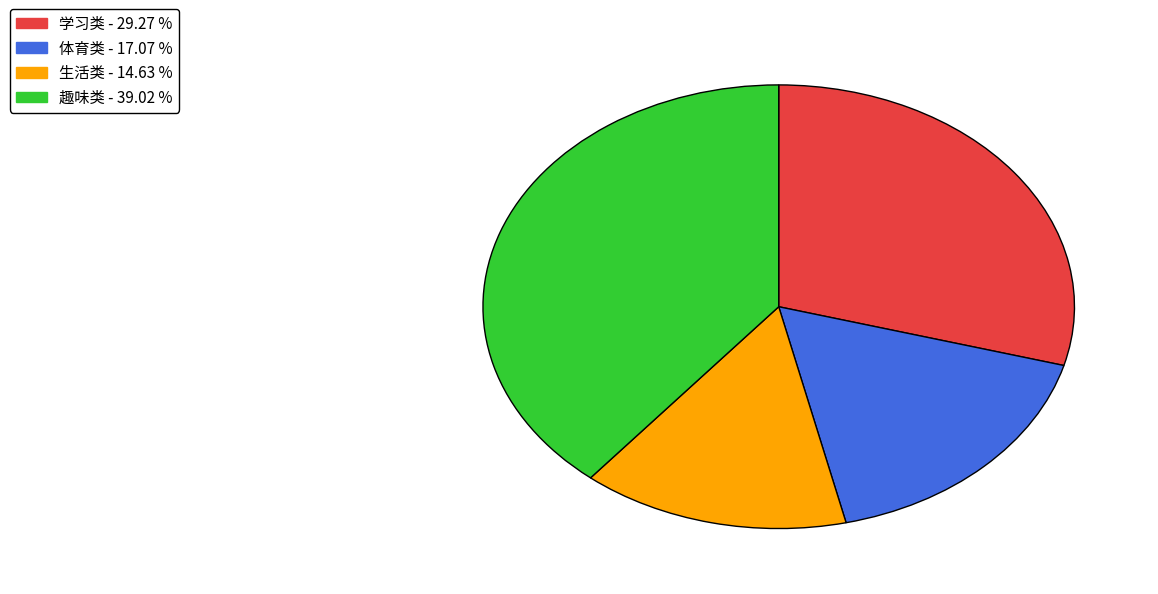

What is the largest slice in the pie chart?

趣味类